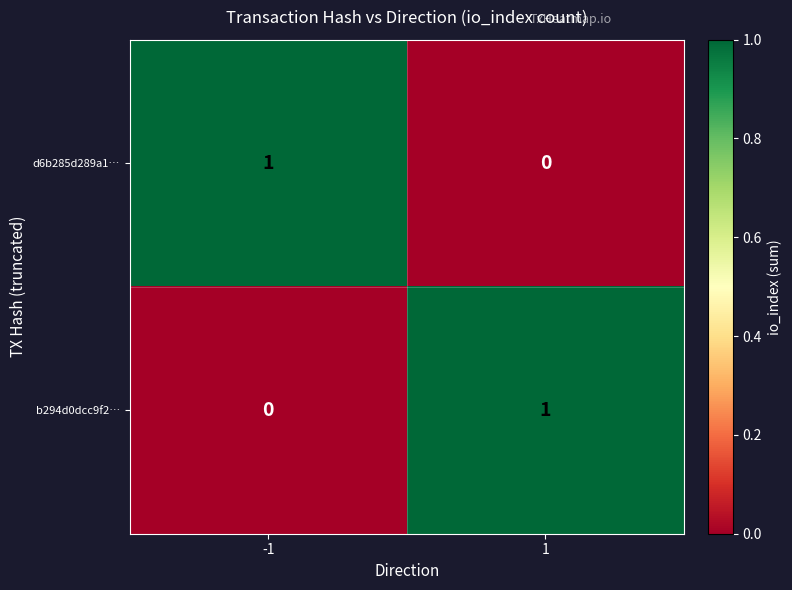

Is the value of d6b285d289a1… at 1 greater than the value of b294d0dcc9f2… at 1?

No